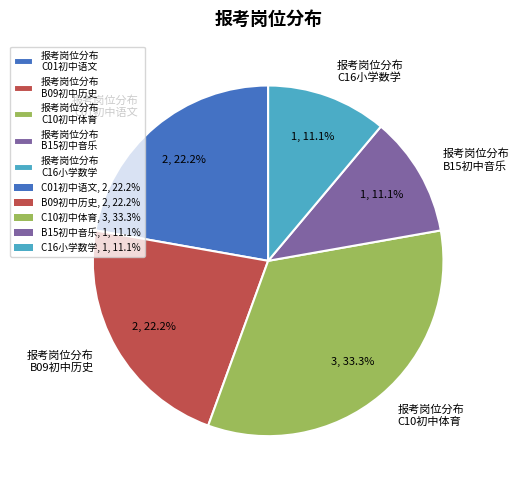

Combined, what portion of the pie is 报考岗位分布 C16小学数学 and 报考岗位分布 B09初中历史?

33.3%